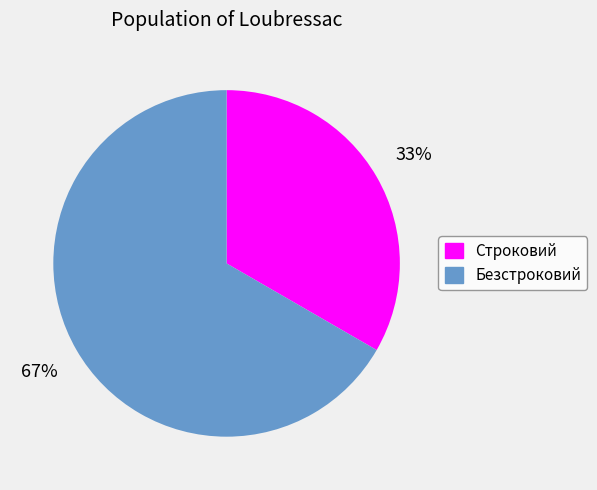

To the nearest percent, what is the average slice percentage?

50%